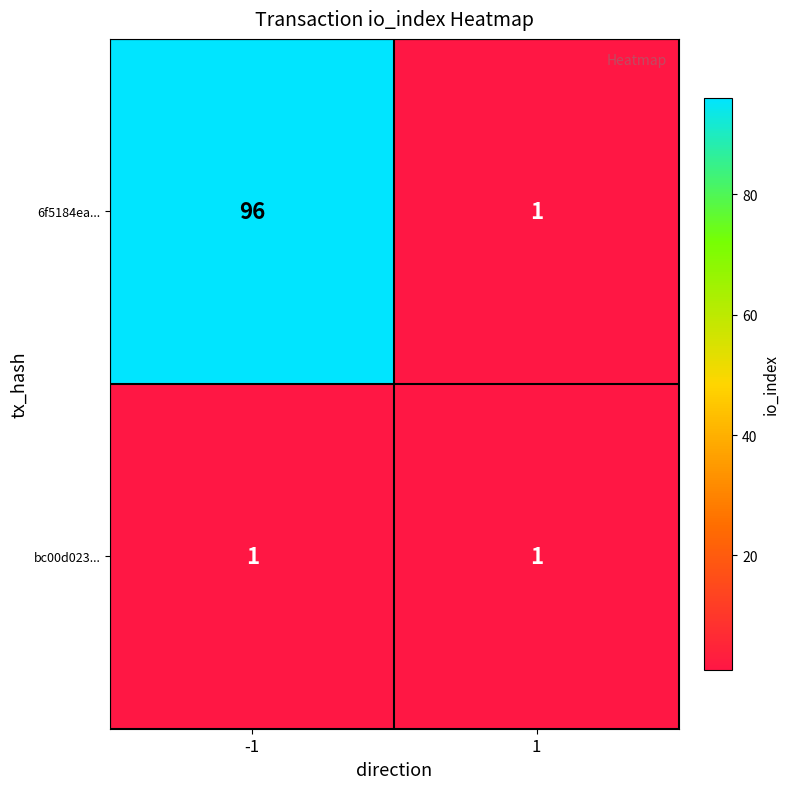

The value of 6f5184ea... at -1 is 23. True or false?

False